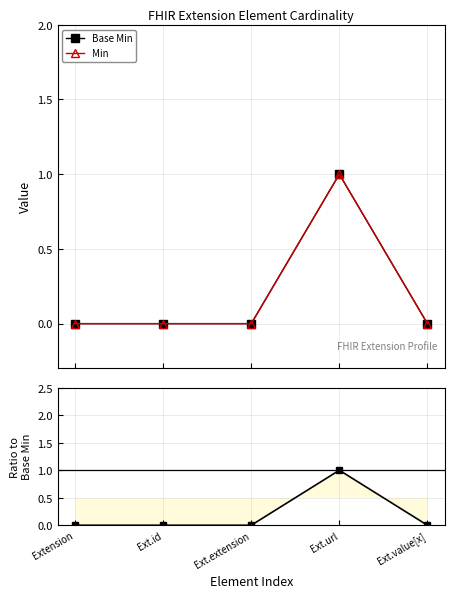

Does the chart have visible grid lines?

Yes